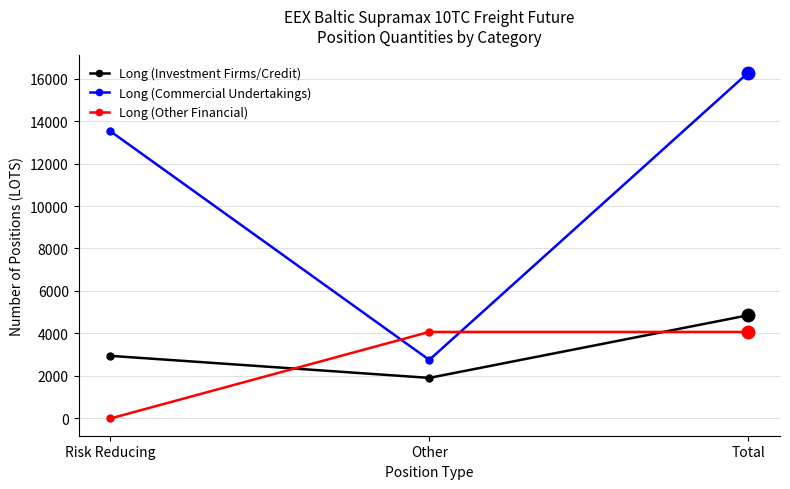

Where is Long (Investment Firms/Credit) nearest to the value 3382?

Risk Reducing